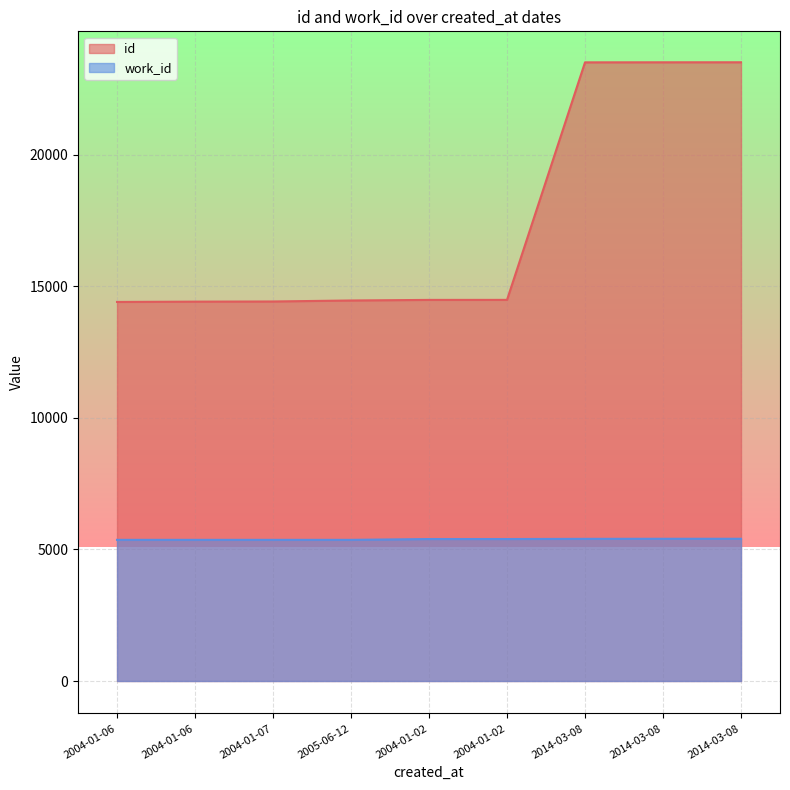

What is the highest value of the work_id series?

5407